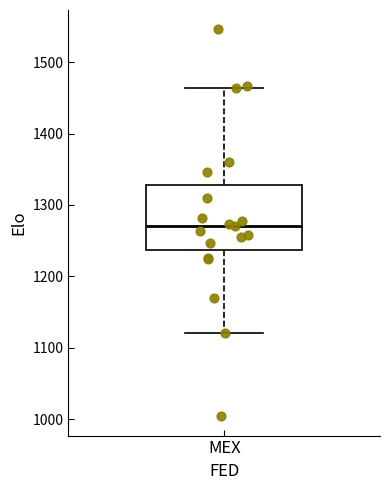

Where does the upper whisker of the box for MEX end on the y-axis? The values are not printed on the chart, so give them approximately, as read against the axis.

1460